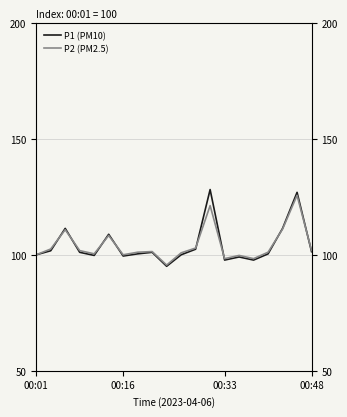

List the series in order of their overall mean, lowest first.

P2 (PM2.5), P1 (PM10)